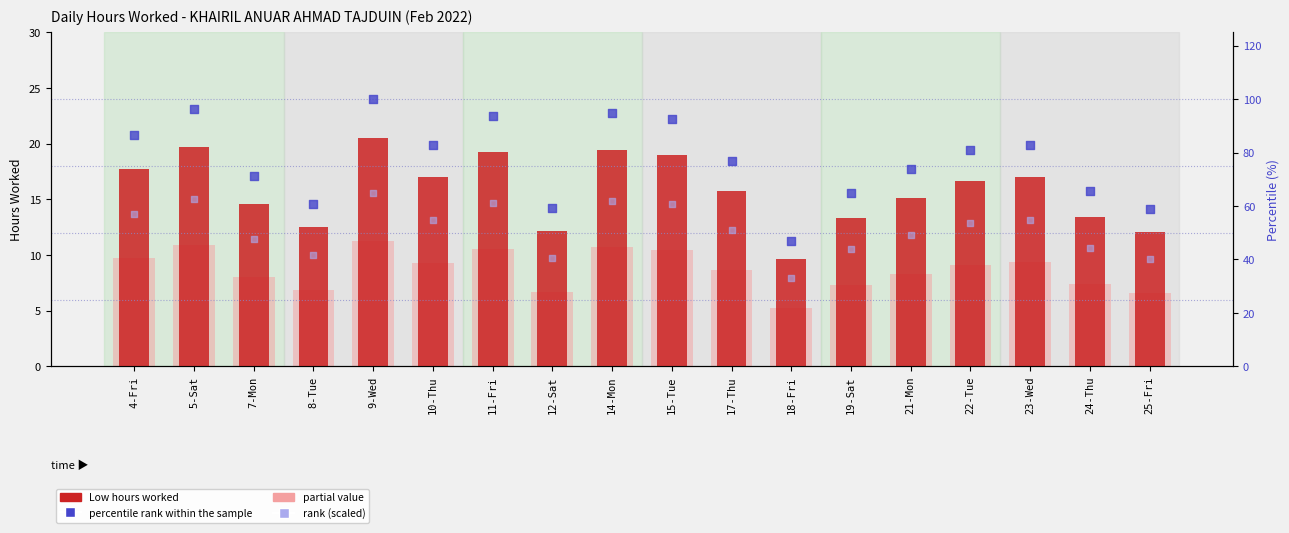

Which series reaches the maximum Y coordinate?

percentile rank within the sample